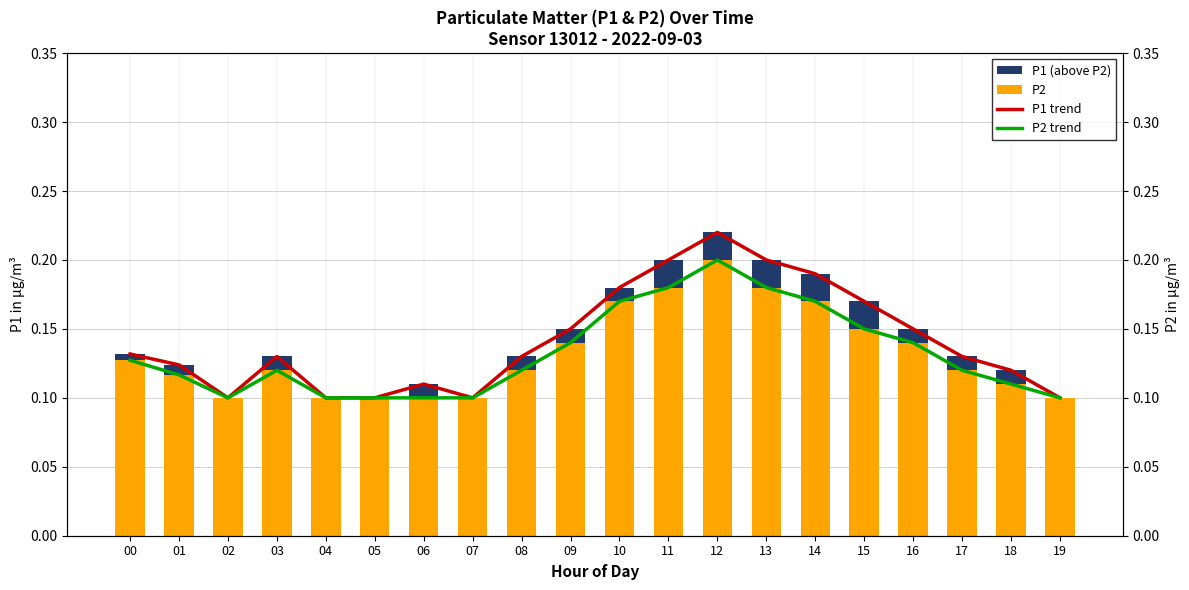

List the series in order of their peak value, highest first.

P1 trend, P2, P2 trend, P1 (above P2)